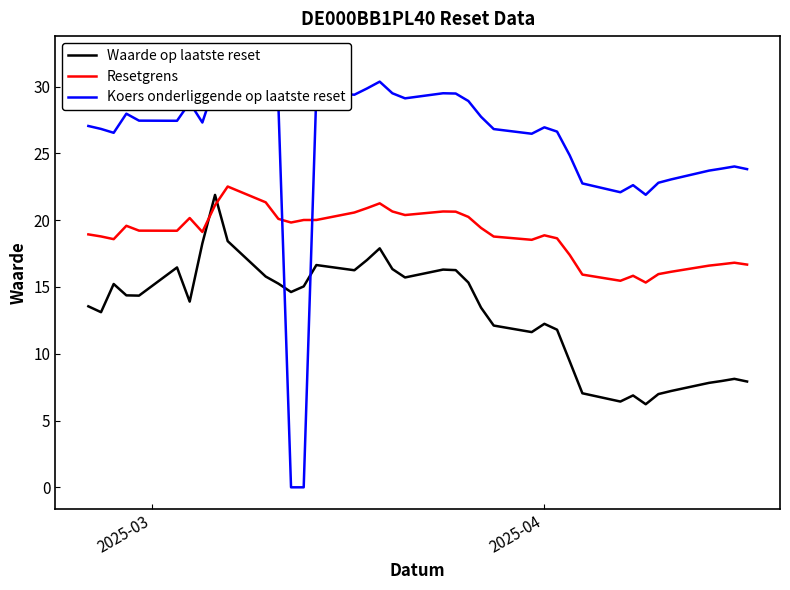

What is the difference between the second highest and second lowest values in the Resetgrens series?

5.9